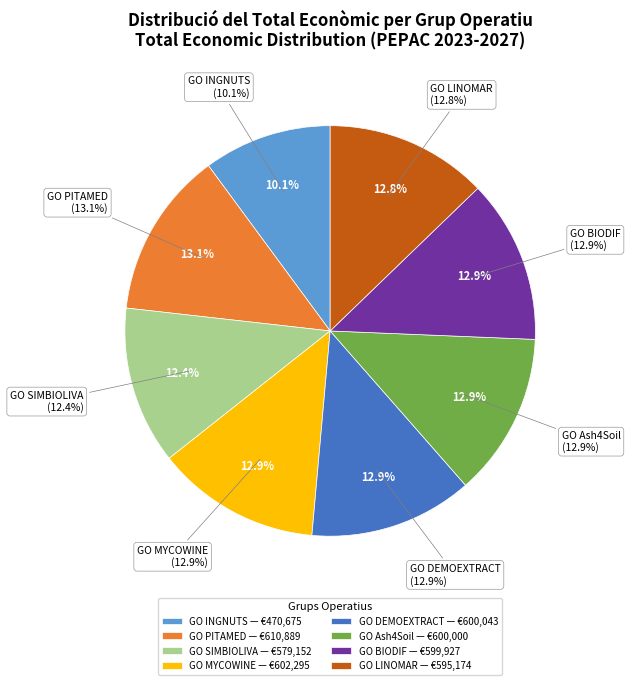

To the nearest percent, what percentage of the pie is Ash4Soil?

13%